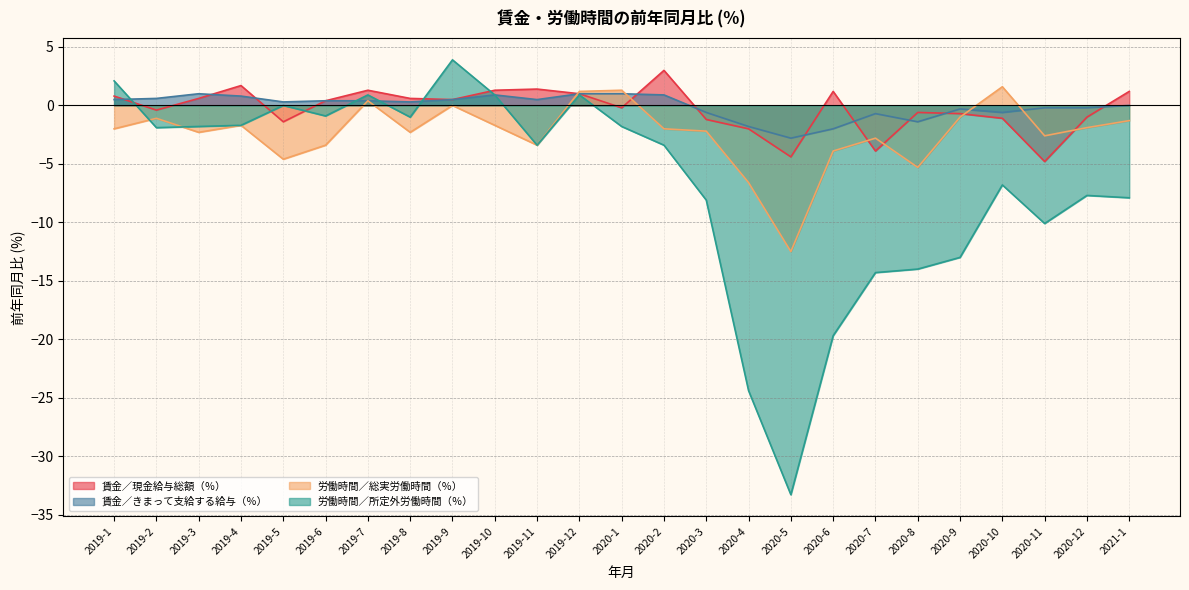

Rank the categories by 賃金／現金給与総額（％） value from highest to lowest.

2020-2, 2019-4, 2019-11, 2019-7, 2019-10, 2020-6, 2021-1, 2019-12, 2019-1, 2019-3, 2019-8, 2019-9, 2019-6, 2020-1, 2019-2, 2020-8, 2020-9, 2020-12, 2020-10, 2020-3, 2019-5, 2020-4, 2020-7, 2020-5, 2020-11